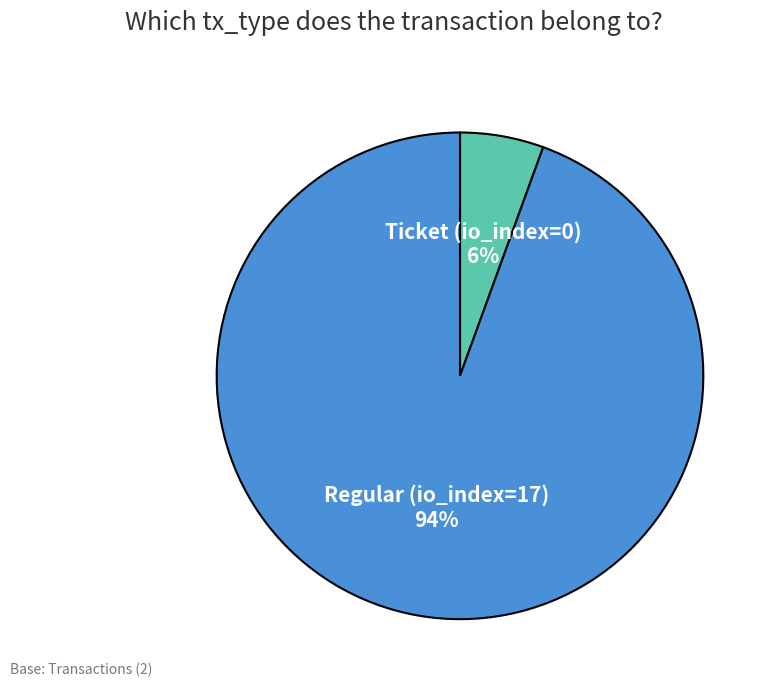

To the nearest percent, what is the average slice percentage?

50%